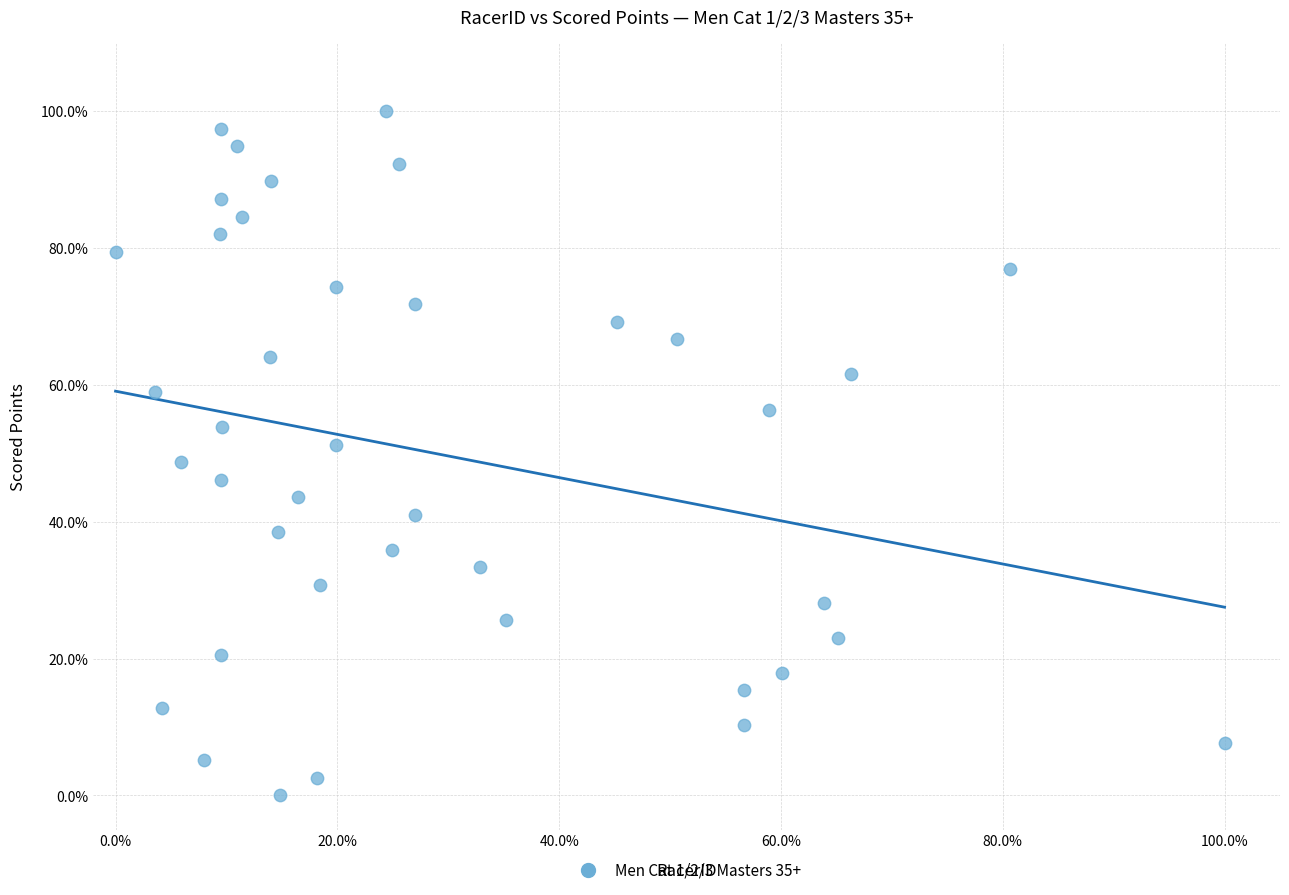

What is the range of X values (max minus min)?

100.0